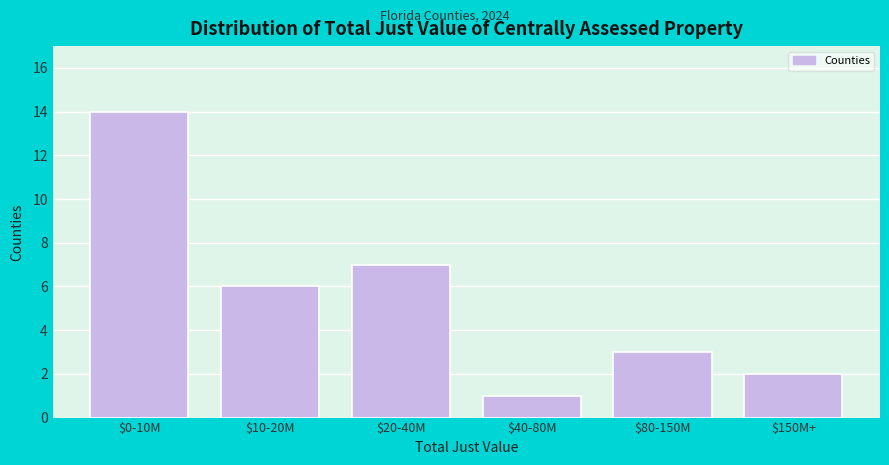

Reading left to right, list all the values displayed in this chart.

14	6	7	1	3	2